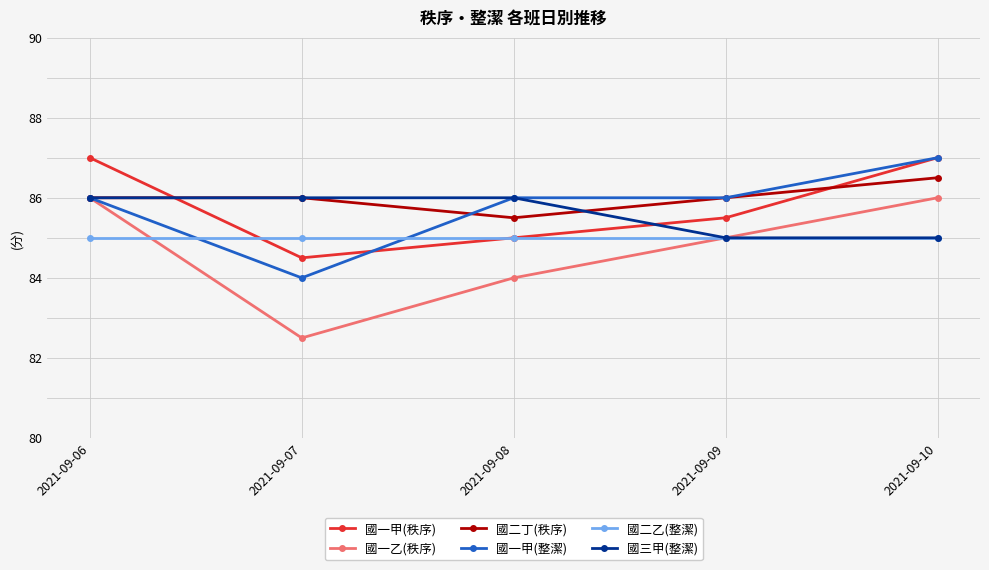

How many interior local valleys does the 國二丁(秩序) series have?

1